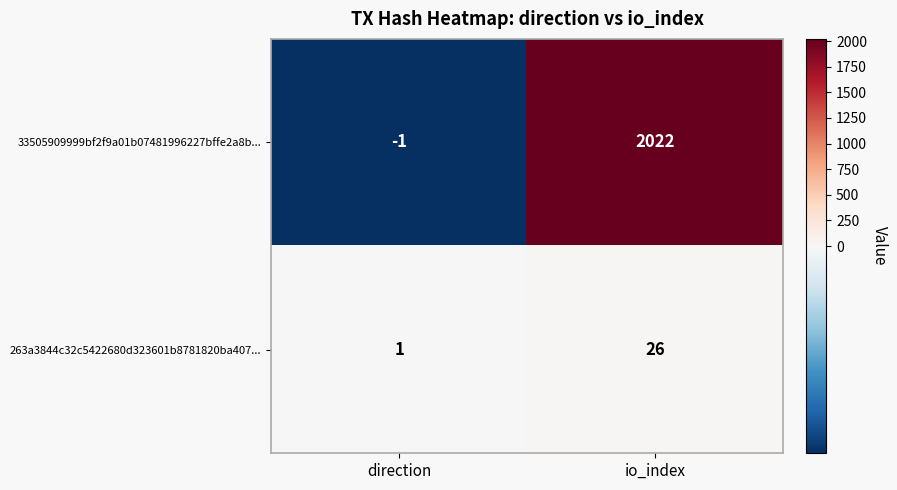

At which label is 33505909999bf2f9a01b07481996227bffe2a8b... closest to 1010?

direction